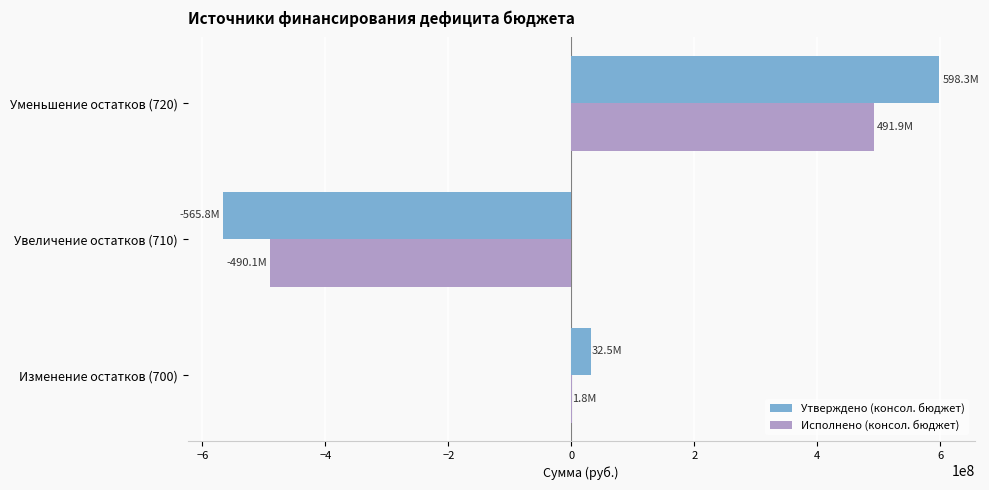

The value of Исполнено (консол. бюджет) at Уменьшение остатков (720) is 170798264.3. True or false?

False